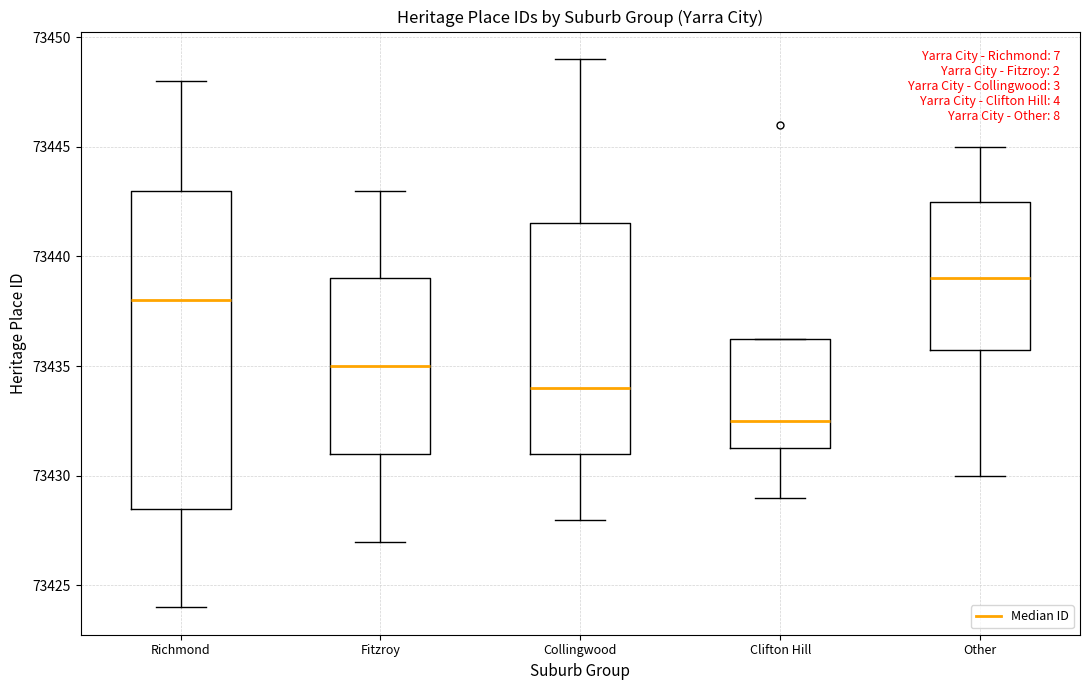

Where does the upper whisker of the box for Fitzroy end on the y-axis? The values are not printed on the chart, so give them approximately, as read against the axis.

73443.0